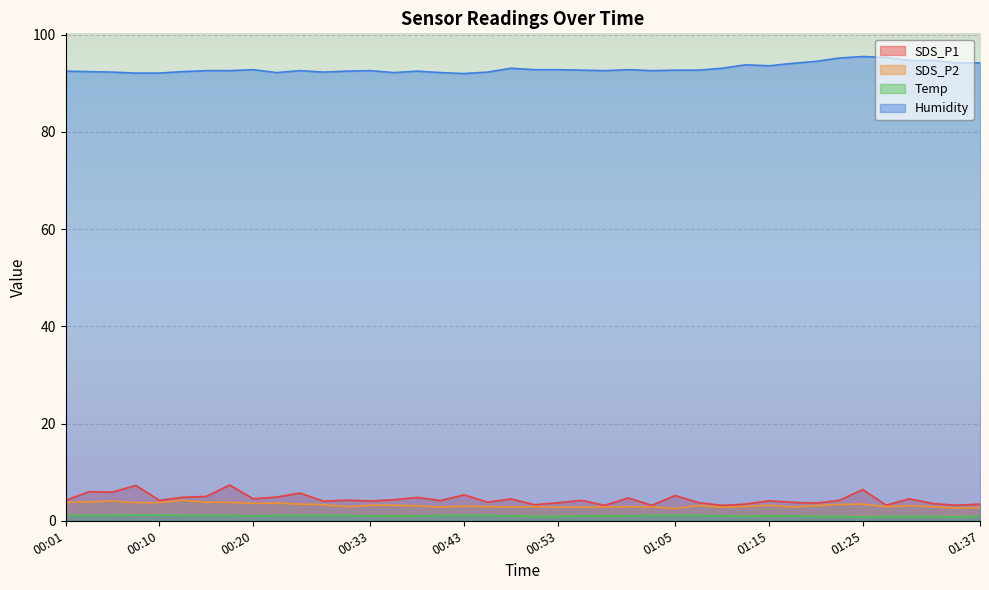

At which label does SDS_P2 first exceed 3?

00:01